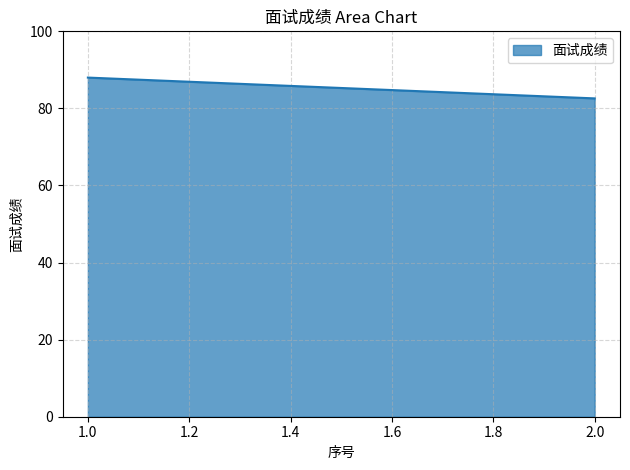

What is the maximum value shown in the chart?

88.0